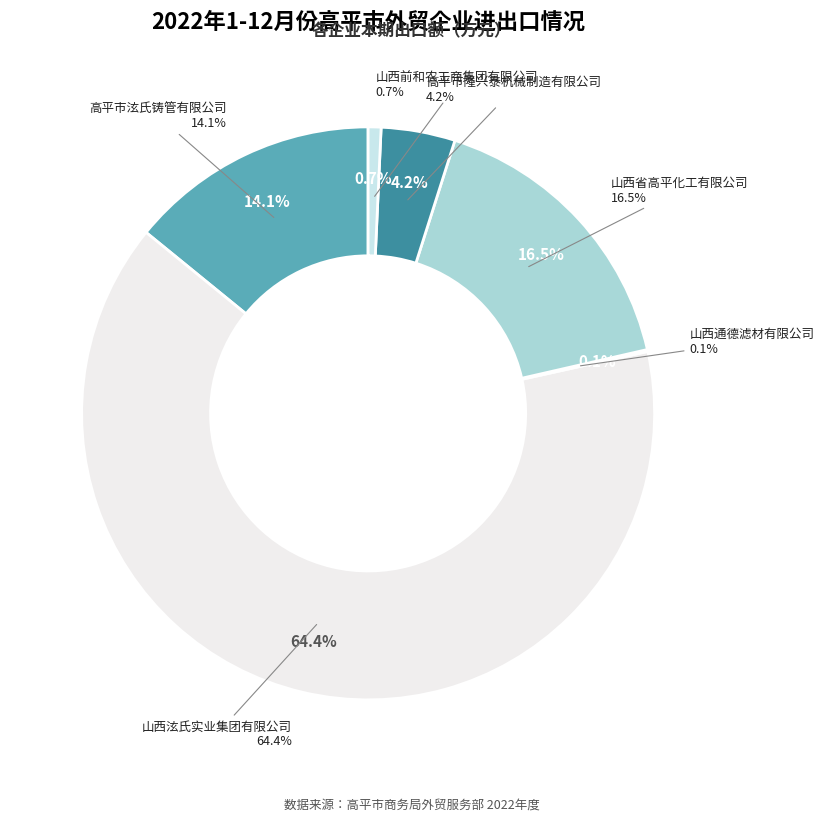

Combined, what portion of the pie is 山西省高平化工有限公司 and 山西泫氏实业集团有限公司?

80.9%